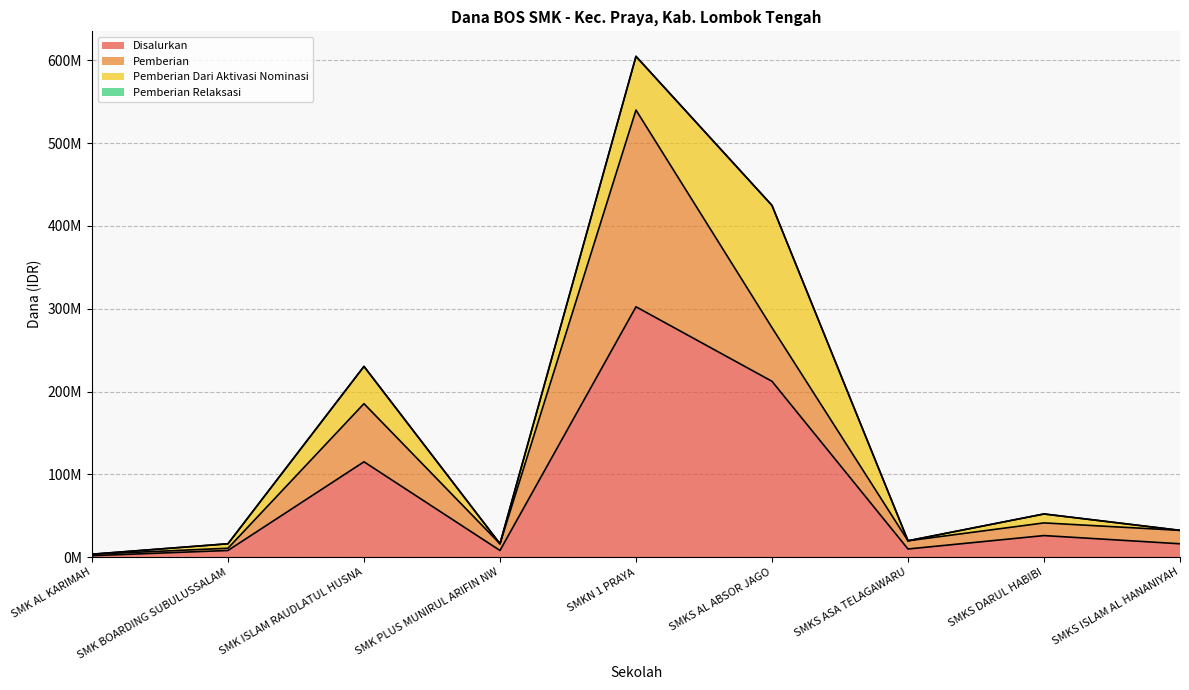

What position from the right is SMK BOARDING SUBULUSSALAM?

8